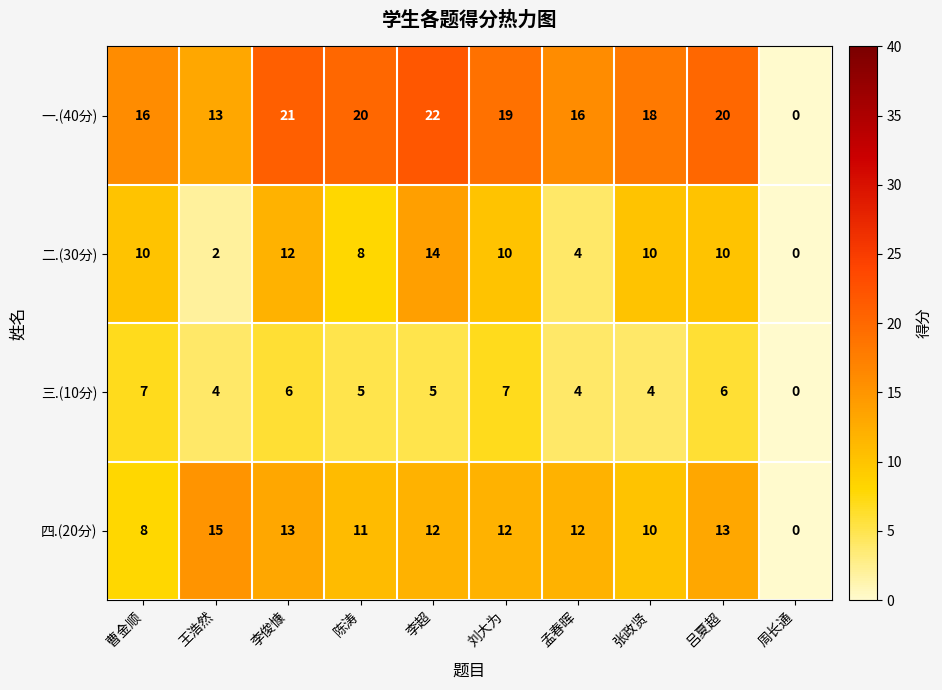

List the series in order of their peak value, lowest first.

三.(10分), 二.(30分), 四.(20分), 一.(40分)